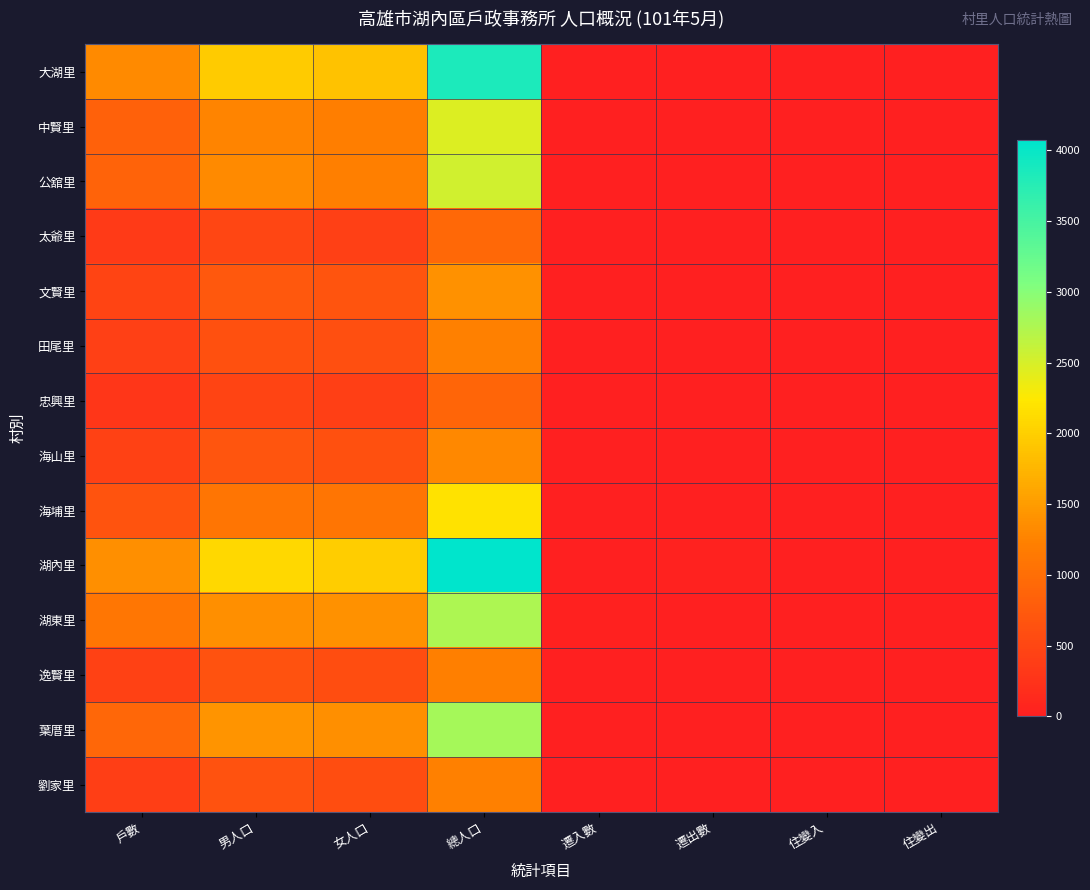

Reading right to left, what are all the values shown in this chart?

大湖里: 住變出=1	住變入=9	遷出數=11	遷入數=15	總人口=3844	女人口=1876	男人口=1968	戶數=1335
中賢里: 住變出=12	住變入=11	遷出數=9	遷入數=6	總人口=2463	女人口=1199	男人口=1264	戶數=829
公舘里: 住變出=11	住變入=3	遷出數=5	遷入數=13	總人口=2541	女人口=1213	男人口=1328	戶數=860
太爺里: 住變出=5	住變入=1	遷出數=5	遷入數=4	總人口=926	女人口=426	男人口=500	戶數=349
文賢里: 住變出=0	住變入=5	遷出數=2	遷入數=2	總人口=1400	女人口=675	男人口=725	戶數=462
田尾里: 住變出=2	住變入=6	遷出數=1	遷入數=4	總人口=1239	女人口=605	男人口=634	戶數=414
忠興里: 住變出=2	住變入=0	遷出數=1	遷入數=2	總人口=882	女人口=407	男人口=475	戶數=302
海山里: 住變出=9	住變入=0	遷出數=1	遷入數=1	總人口=1313	女人口=627	男人口=686	戶數=439
海埔里: 住變出=5	住變入=2	遷出數=3	遷入數=2	總人口=2182	女人口=1085	男人口=1097	戶數=663
湖內里: 住變出=5	住變入=10	遷出數=36	遷入數=10	總人口=4073	女人口=1978	男人口=2095	戶數=1374
湖東里: 住變出=0	住變入=5	遷出數=10	遷入數=17	總人口=2766	女人口=1392	男人口=1374	戶數=1102
逸賢里: 住變出=1	住變入=0	遷出數=5	遷入數=6	總人口=1223	女人口=576	男人口=647	戶數=434
葉厝里: 住變出=6	住變入=8	遷出數=9	遷入數=7	總人口=2802	女人口=1381	男人口=1421	戶數=919
劉家里: 住變出=2	住變入=1	遷出數=0	遷入數=5	總人口=1232	女人口=587	男人口=645	戶數=394